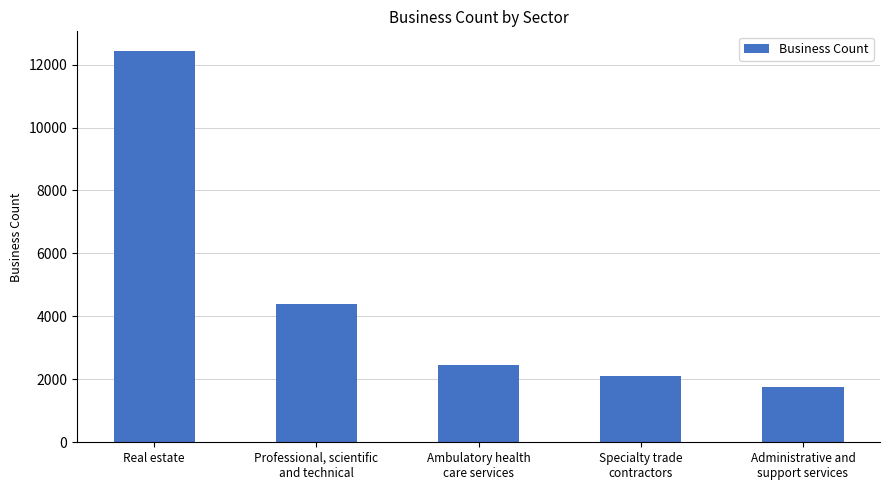

At which label is the value closest to 7091?

Professional, scientific
and technical